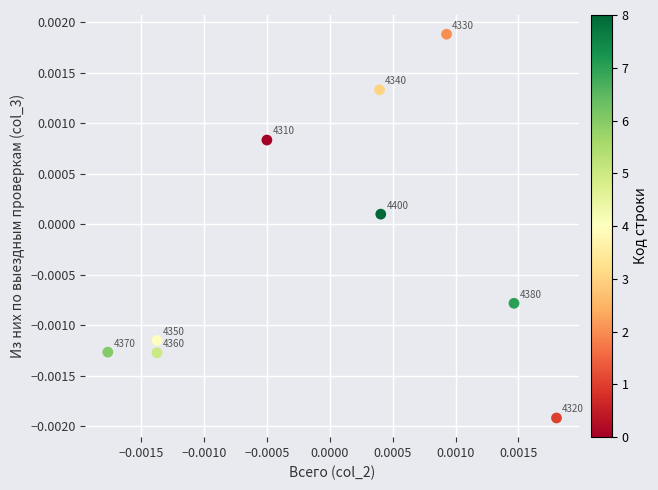

How many points are shown in the scatter plot?

9